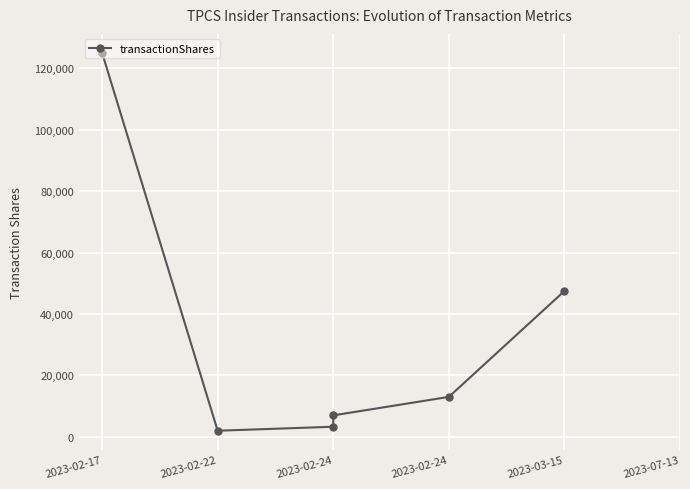

How many points are lower than both their immediate neighbors (excluding endpoints)?

1